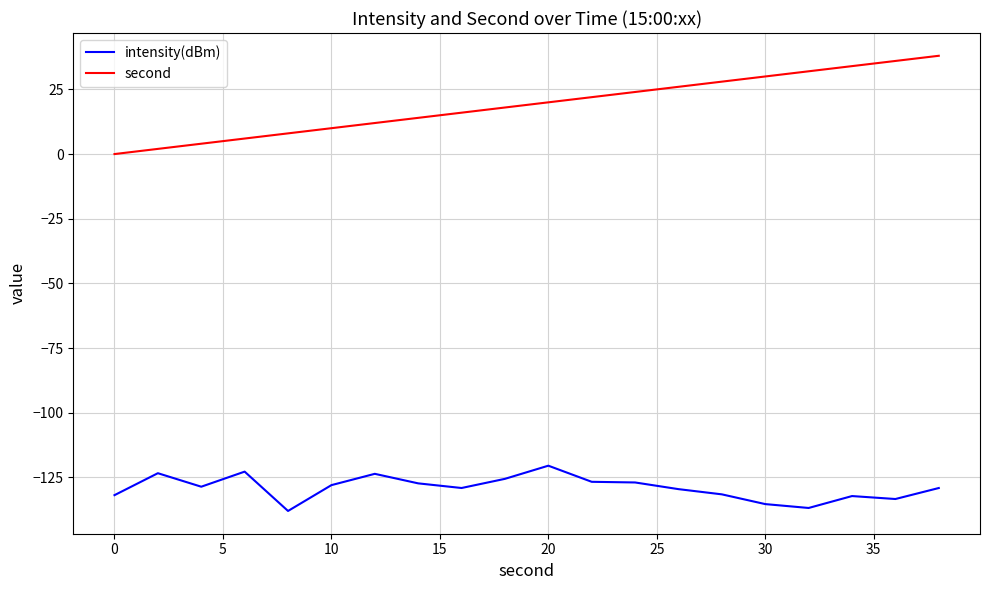

What is the difference between the second highest and second lowest values in the second series?

34.0